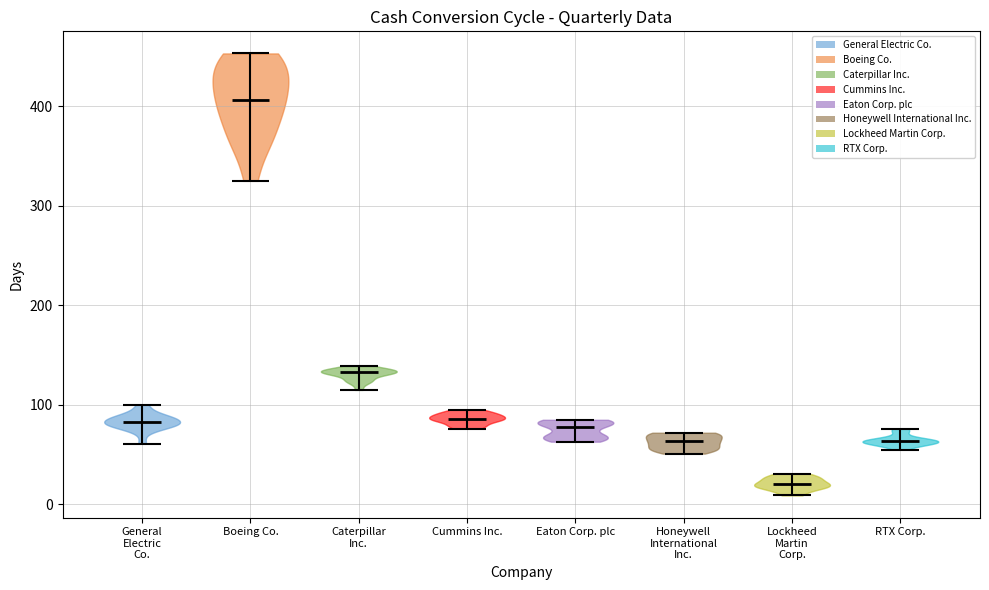

Reading left to right, read every violin against the y-axis: where its median line is, and the lowest and highest points it reaches. The values are not printed on the chart, so give them approximately, as read against the axis.

General Electric Co.: median line 80, lowest point 60, highest point 100
Boeing Co.: median line 410, lowest point 330, highest point 450
Caterpillar Inc.: median line 130, lowest point 120, highest point 140
Cummins Inc.: median line 90, lowest point 80, highest point 100
Eaton Corp. plc: median line 80, lowest point 60, highest point 90
Honeywell International Inc.: median line 60, lowest point 50, highest point 70
Lockheed Martin Corp.: median line 20, lowest point 10, highest point 30
RTX Corp.: median line 60, lowest point 60, highest point 80